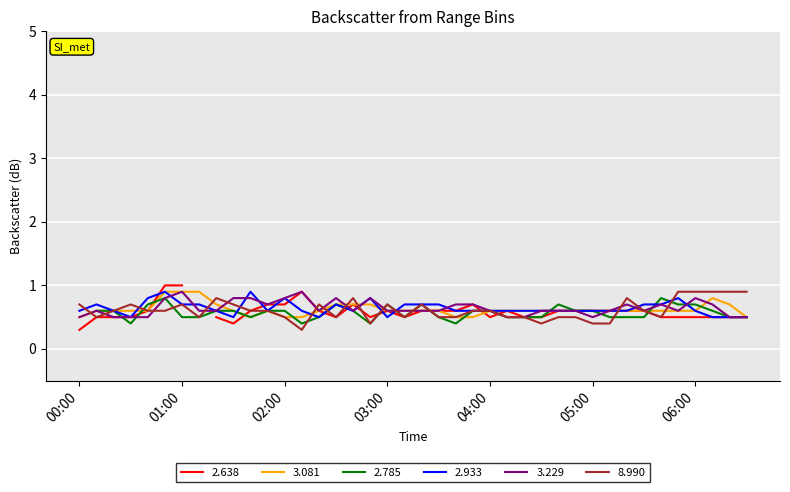

After their last crossing, which series has the higher values: 3.229 or 2.933?

3.229